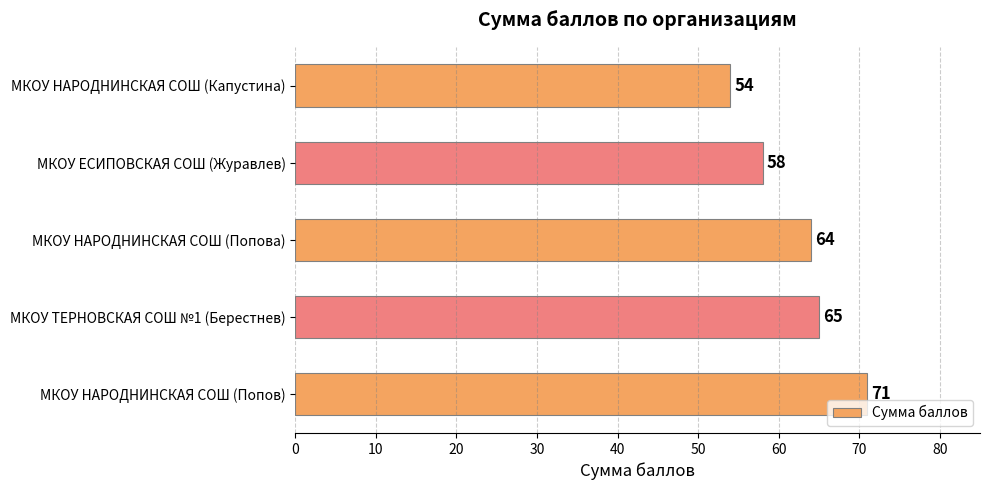

List the labels in order of value, largest first.

МКОУ НАРОДНИНСКАЯ СОШ (Попов), МКОУ ТЕРНОВСКАЯ СОШ №1 (Берестнев), МКОУ НАРОДНИНСКАЯ СОШ (Попова), МКОУ ЕСИПОВСКАЯ СОШ (Журавлев), МКОУ НАРОДНИНСКАЯ СОШ (Капустина)